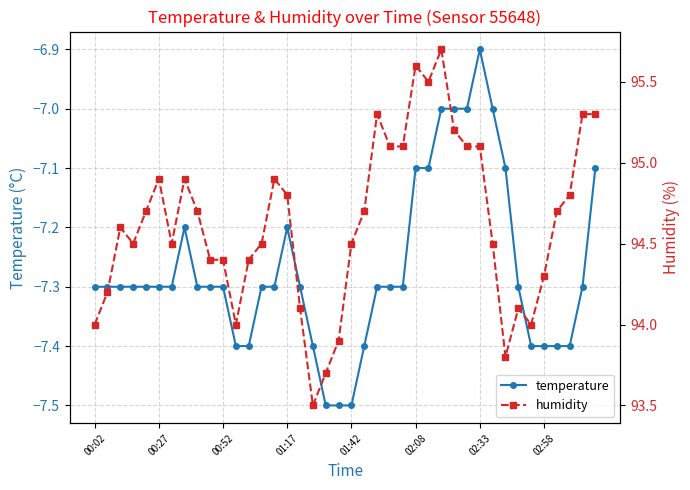

True or false: temperature has more than 2 points higher than both neighbors.

True